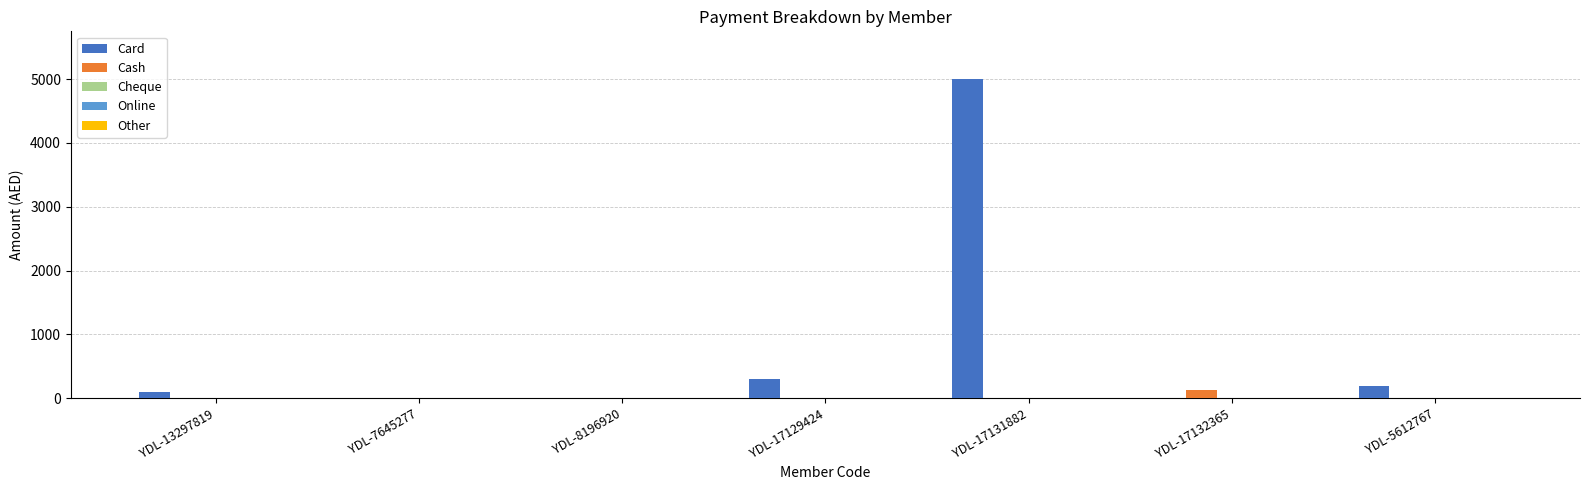

The value of Card at YDL-8196920 is 2007. True or false?

False